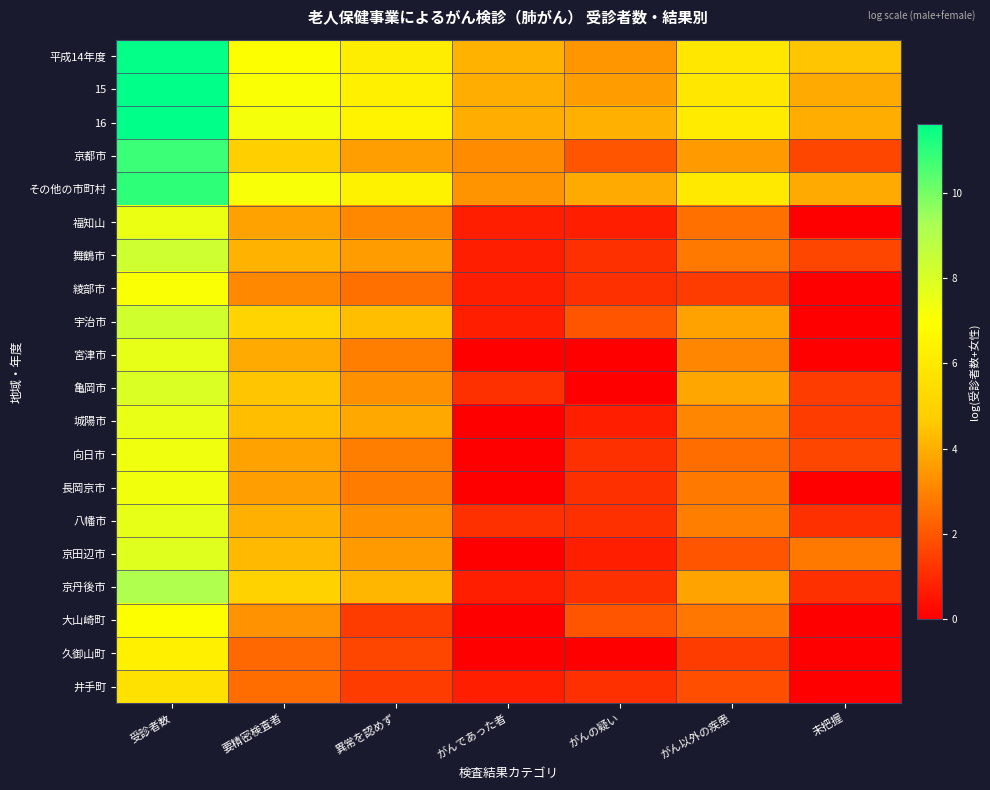

At which category is the sum across all series the highest?

受診者数